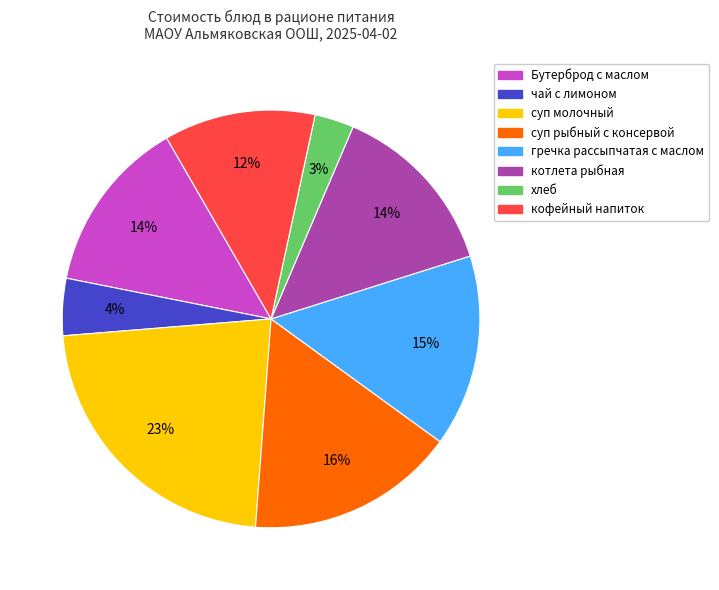

How many slices are in this pie chart?

8